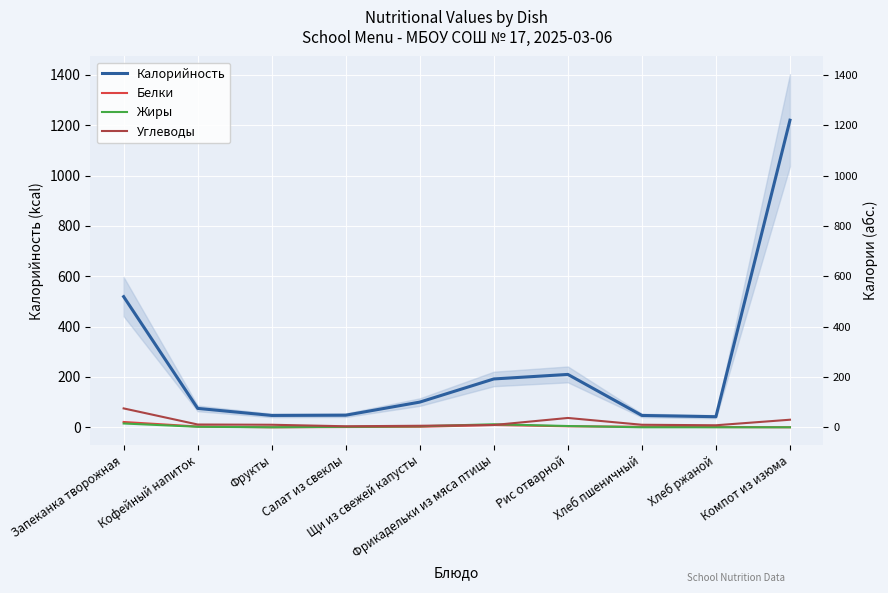

How many lines are shown in the chart?

4